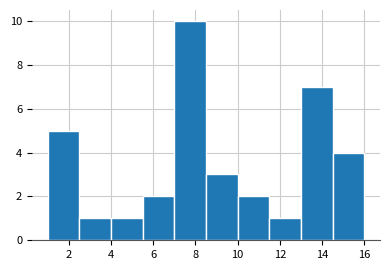

Reading left to right, list every bar in this chart as the range it spans on the x-axis followed by its height. Neither the bar edges nor the heights are printed on the chart, so give them approximately, as read against the axes.

1.0 to 2.5: 5
2.5 to 4.0: 1
4.0 to 5.5: 1
5.5 to 7.0: 2
7.0 to 8.5: 10
8.5 to 10.0: 3
10.0 to 11.5: 2
11.5 to 13.0: 1
13.0 to 14.5: 7
14.5 to 16.0: 4